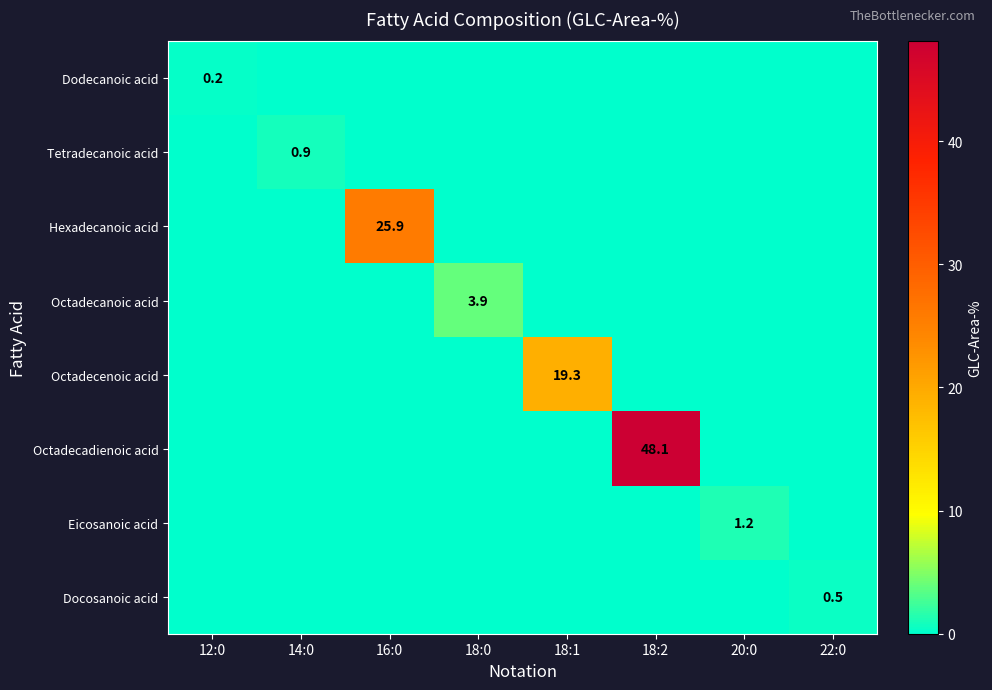

How many categories are shown in the chart?

8